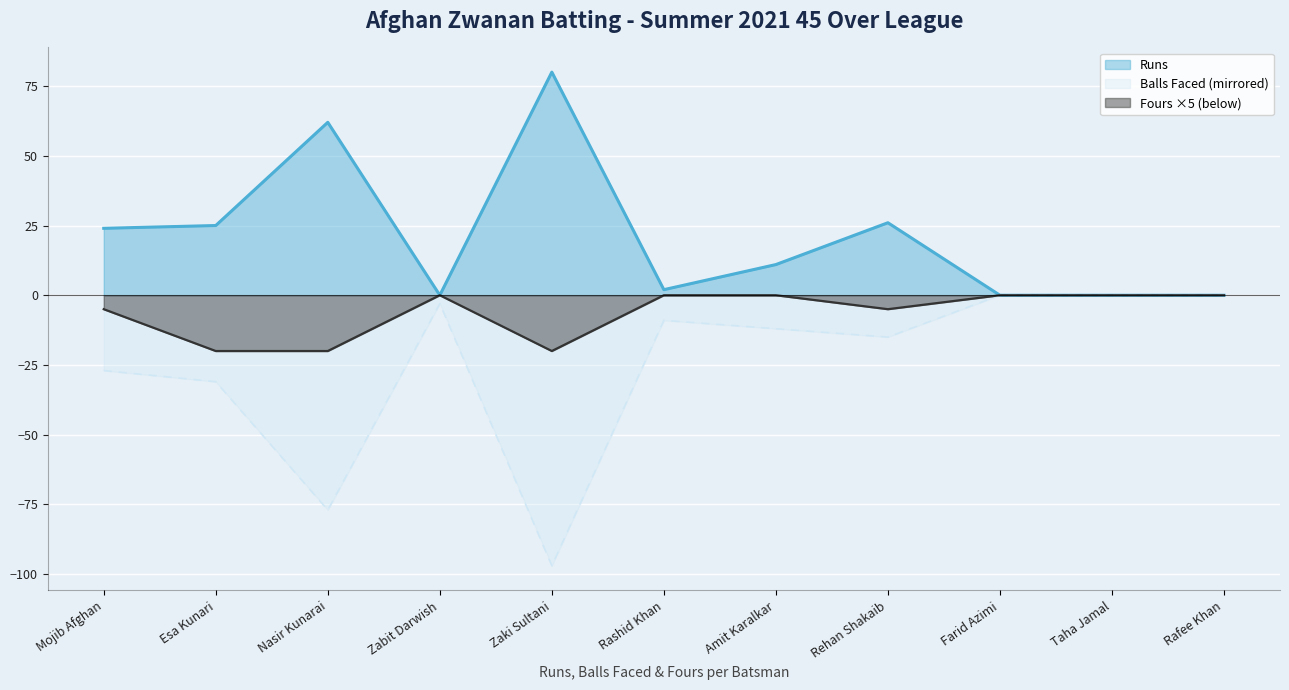

Is it true that Runs equals 0 at Zabit Darwish?

True